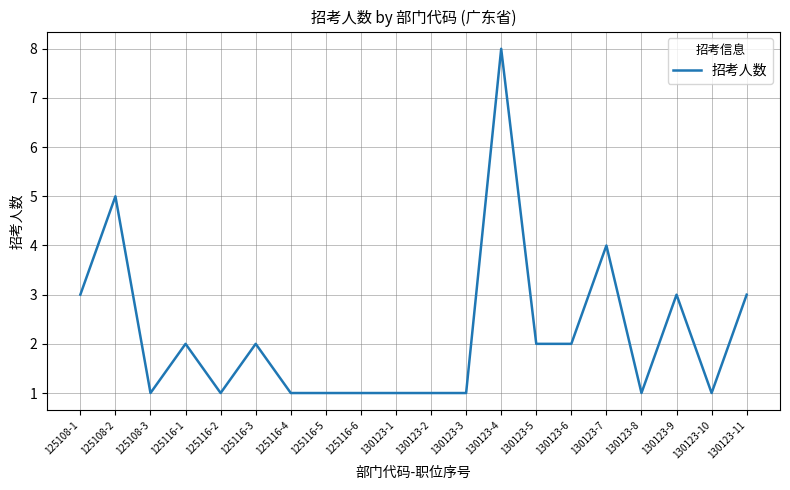

What is the difference between the maximum and minimum values?

7